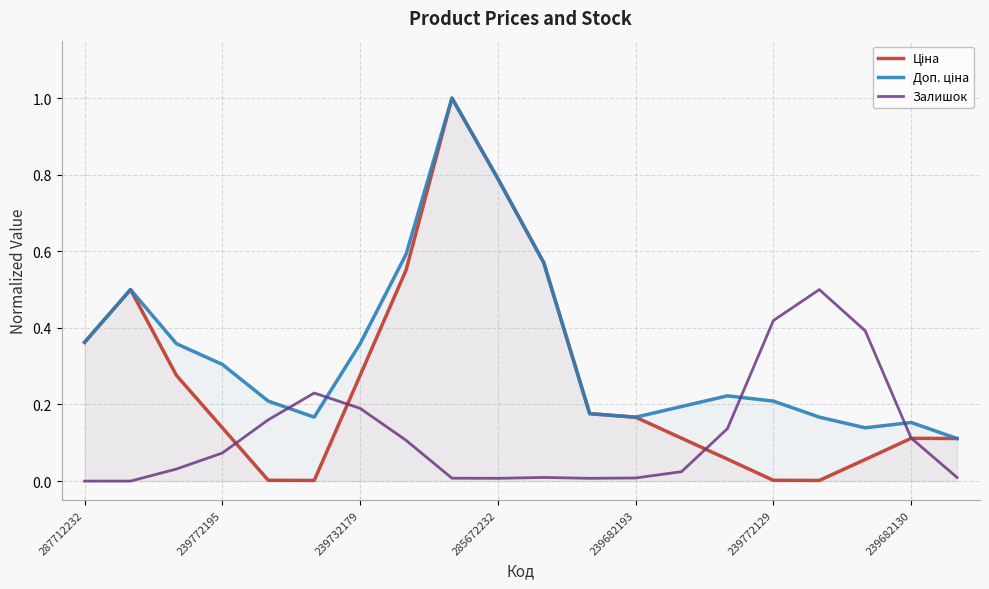

At how many categories does at least one series exceed 0?

20